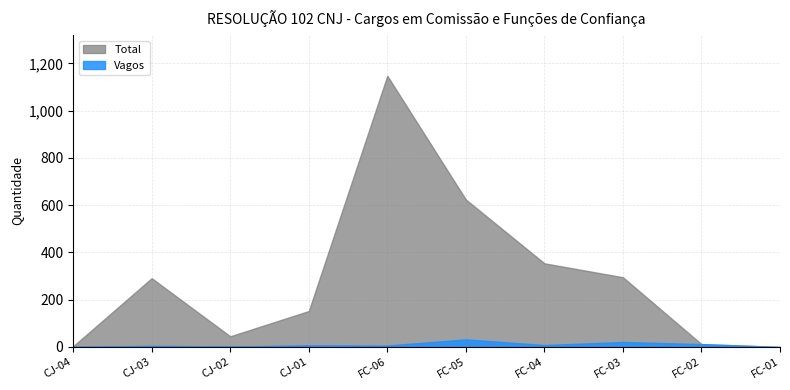

Is it true that Vagos equals 8 at FC-04?

True